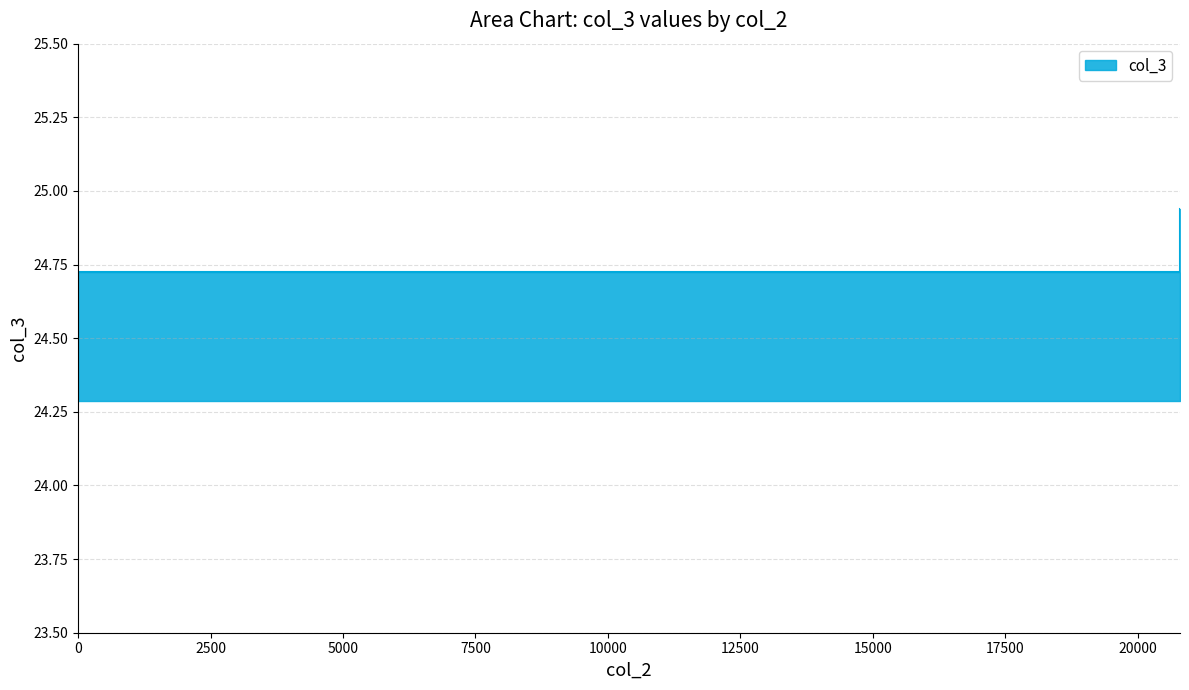

True or false: the data shows 24.9 at 20800.

True